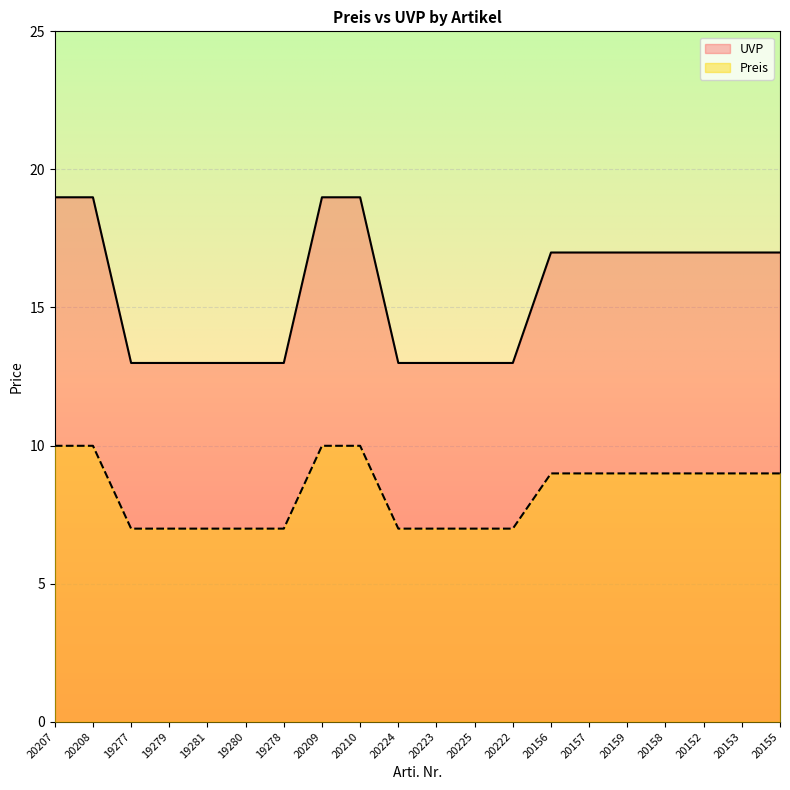

Which category has the lowest value in the Preis series?

19277